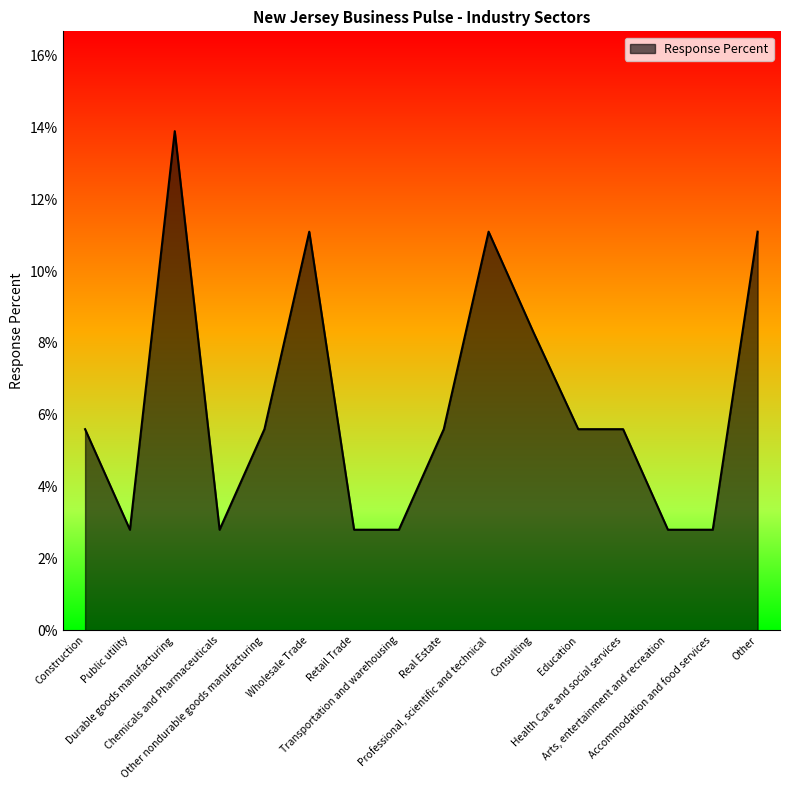

Between Other nondurable goods manufacturing and Public utility, which is larger?

Other nondurable goods manufacturing